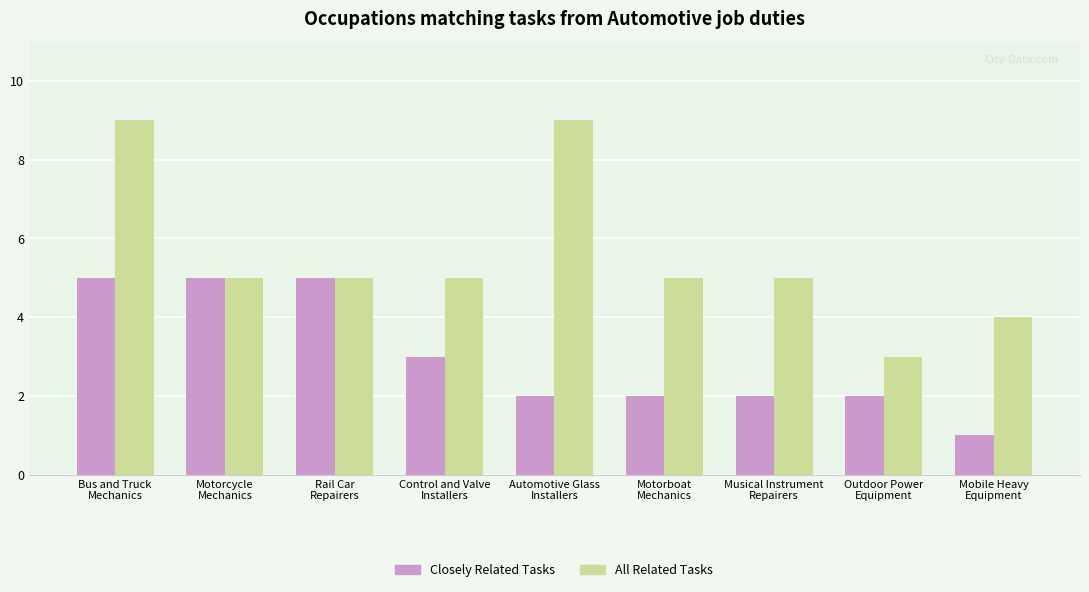

Reading left to right, list all the values displayed in this chart.

Closely Related Tasks: Bus and Truck
Mechanics=5	Motorcycle
Mechanics=5	Rail Car
Repairers=5	Control and Valve
Installers=3	Automotive Glass
Installers=2	Motorboat
Mechanics=2	Musical Instrument
Repairers=2	Outdoor Power
Equipment=2	Mobile Heavy
Equipment=1
All Related Tasks: Bus and Truck
Mechanics=9	Motorcycle
Mechanics=5	Rail Car
Repairers=5	Control and Valve
Installers=5	Automotive Glass
Installers=9	Motorboat
Mechanics=5	Musical Instrument
Repairers=5	Outdoor Power
Equipment=3	Mobile Heavy
Equipment=4